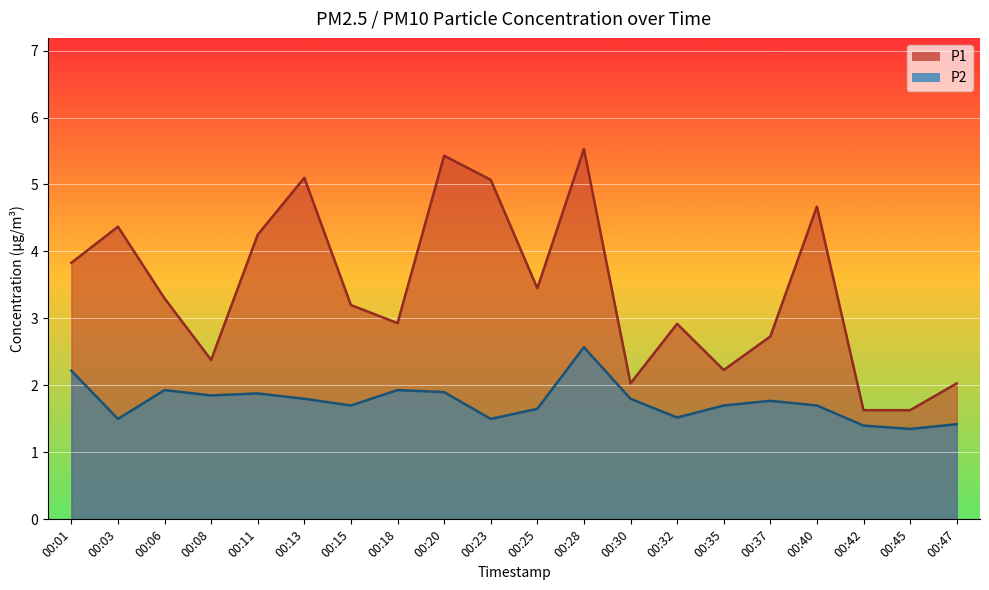

At which category does P2 reach its first local valley?

00:03